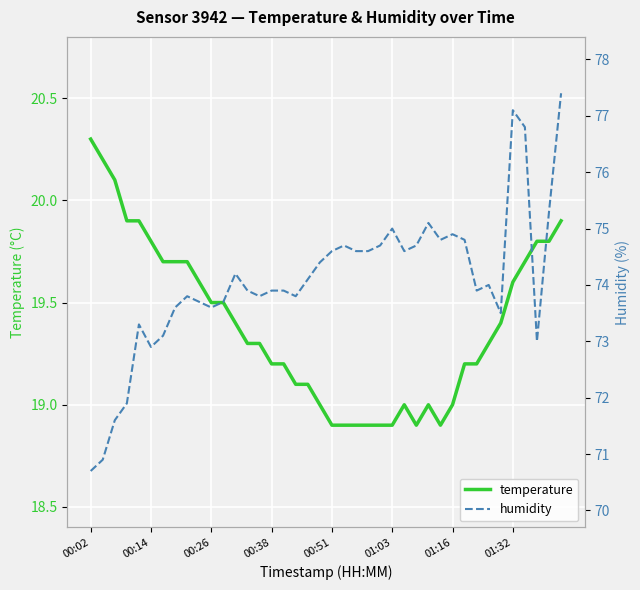

True or false: temperature and humidity intersect in this chart.

False